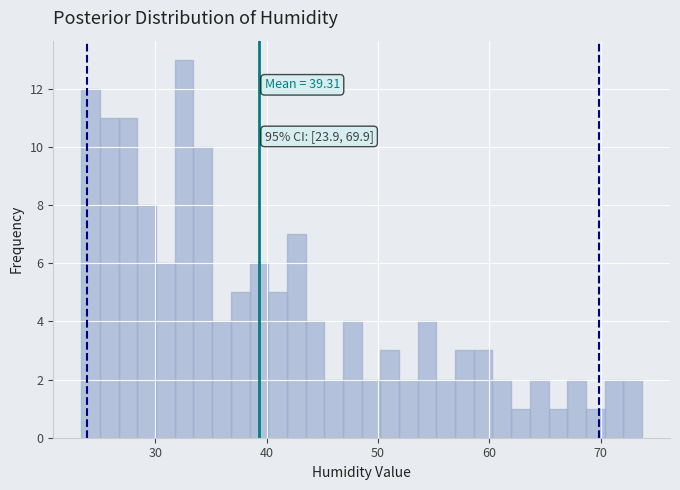

Around what value on the x-axis is the tallest bar? Give the approximate position of its centre, as read against the axis.

33